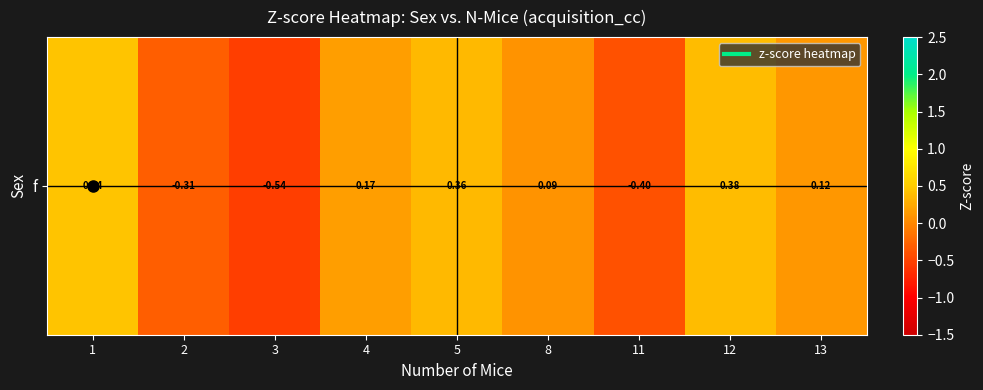

How many categories are shown in the chart?

9